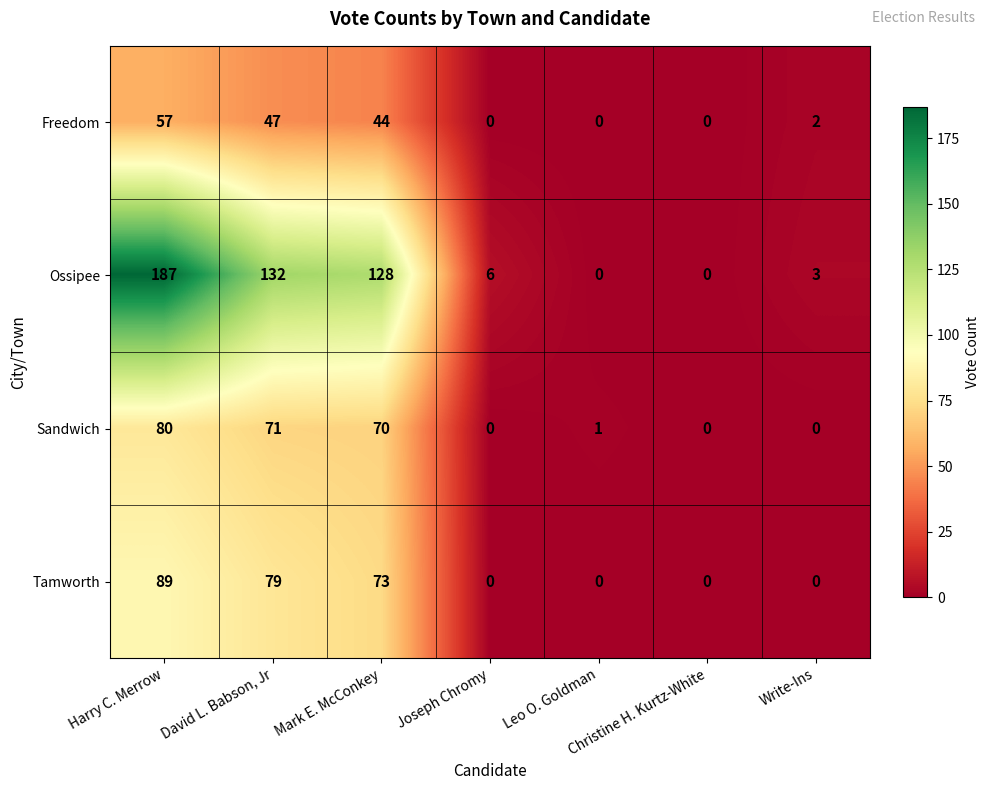

What is the difference between the highest and lowest values at Write-Ins?

3